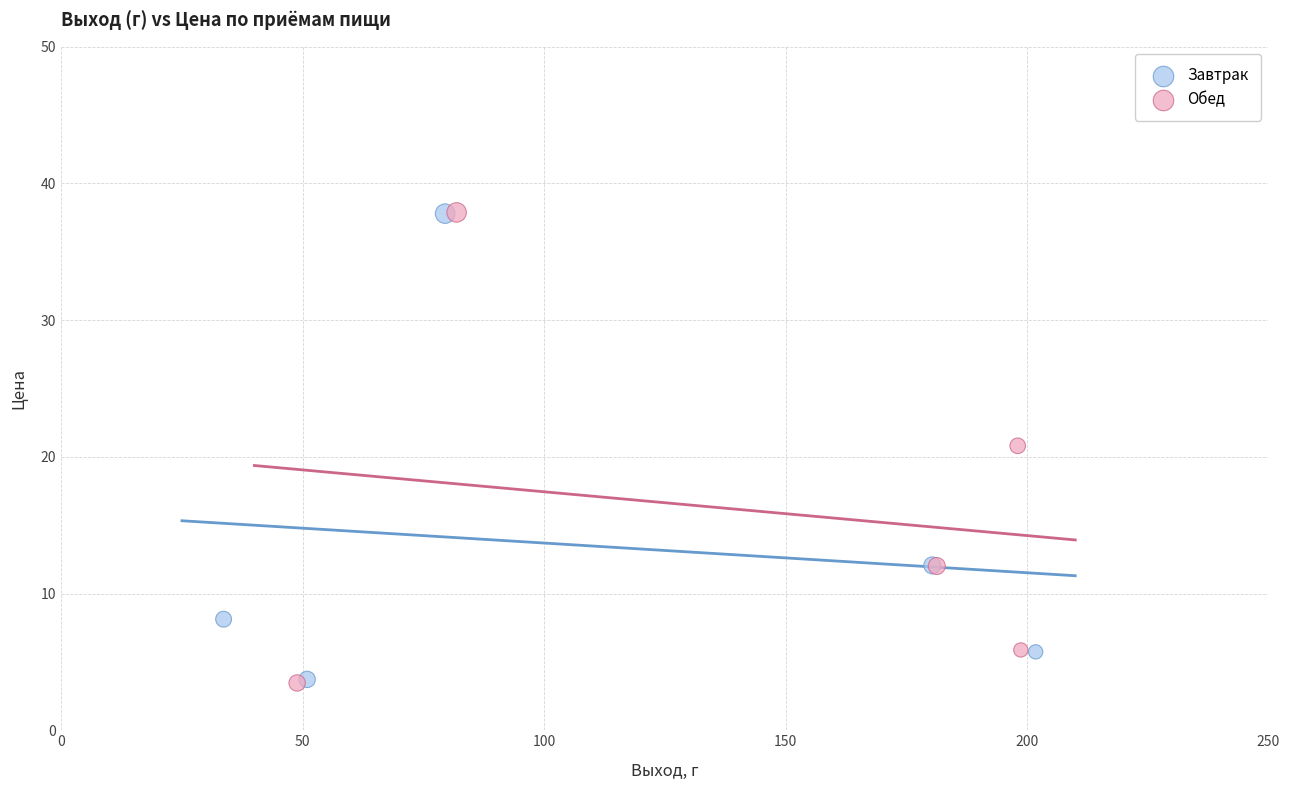

Which series has the largest Y range (max minus min)?

Обед